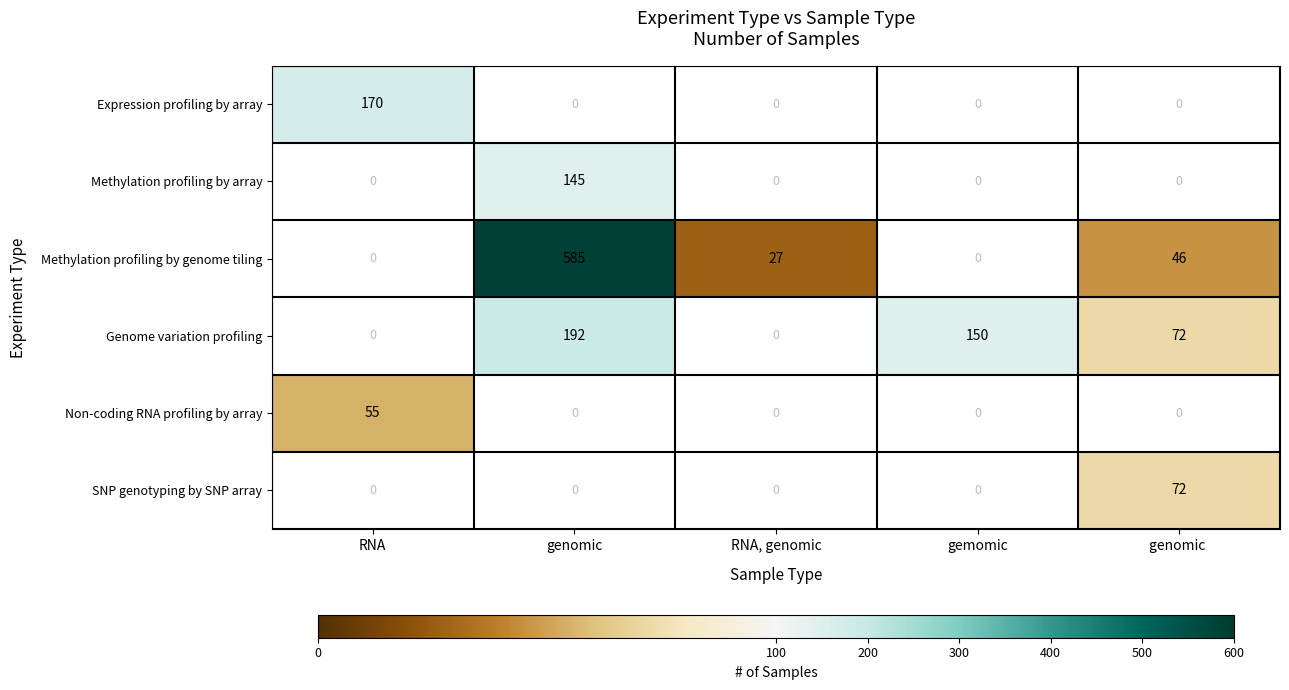

Is it true that Expression profiling by array equals 170 at RNA?

True